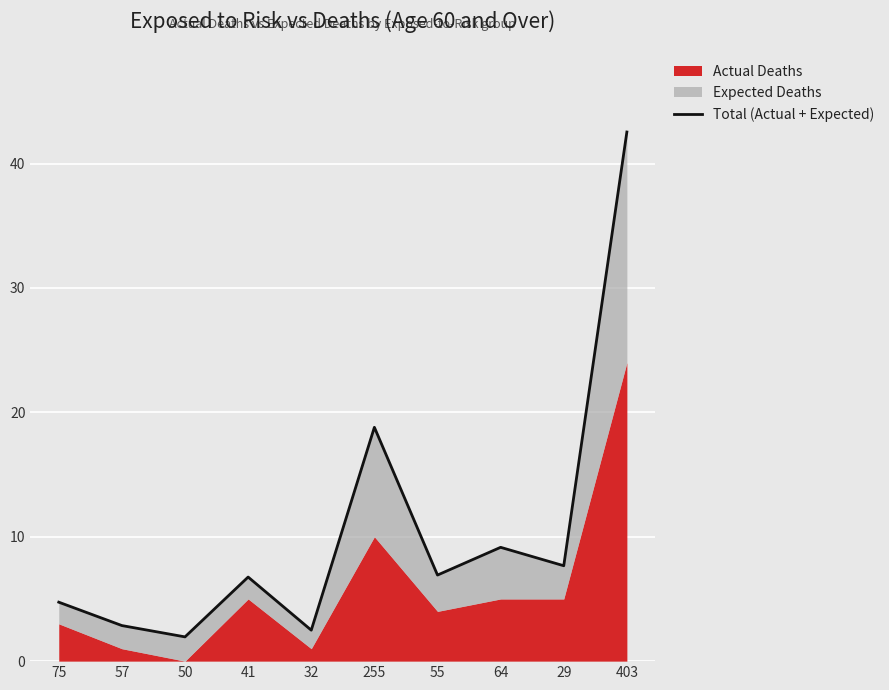

How many data points are above 6?

6